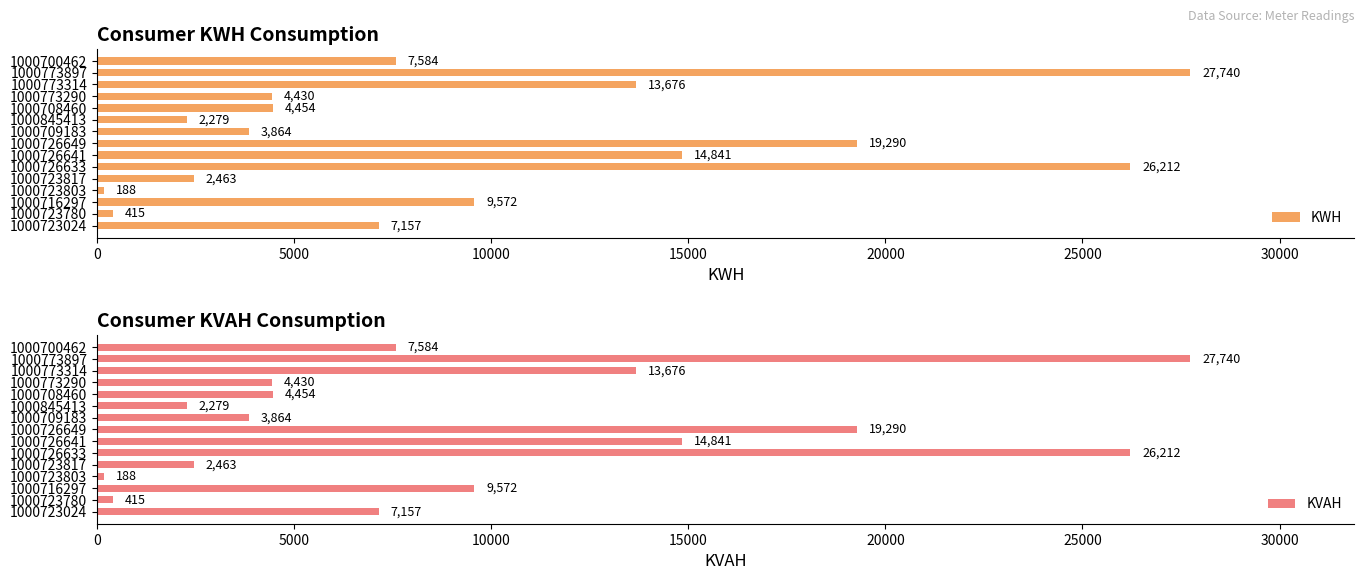

At which label does KWH reach its minimum?

1000723803